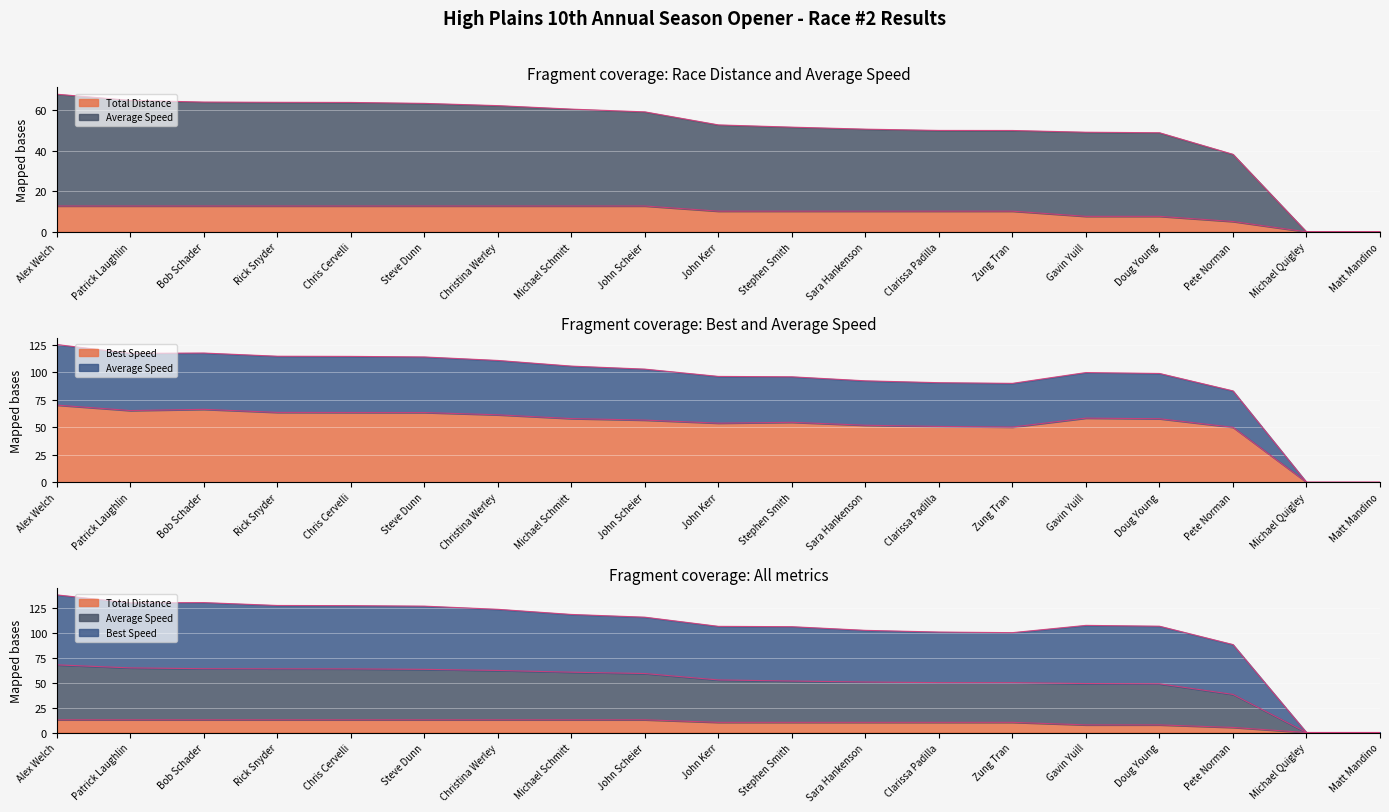

List the labels in order of Average Speed value, largest first.

Alex Welch, Bob Schader, Patrick Laughlin, Rick Snyder, Chris Cervelli, Steve Dunn, Christina Werley, Michael Schmitt, John Scheier, Gavin Yuill, Doug Young, John Kerr, Stephen Smith, Sara Hankenson, Clarissa Padilla, Zung Tran, Pete Norman, Michael Quigley, Matt Mandino